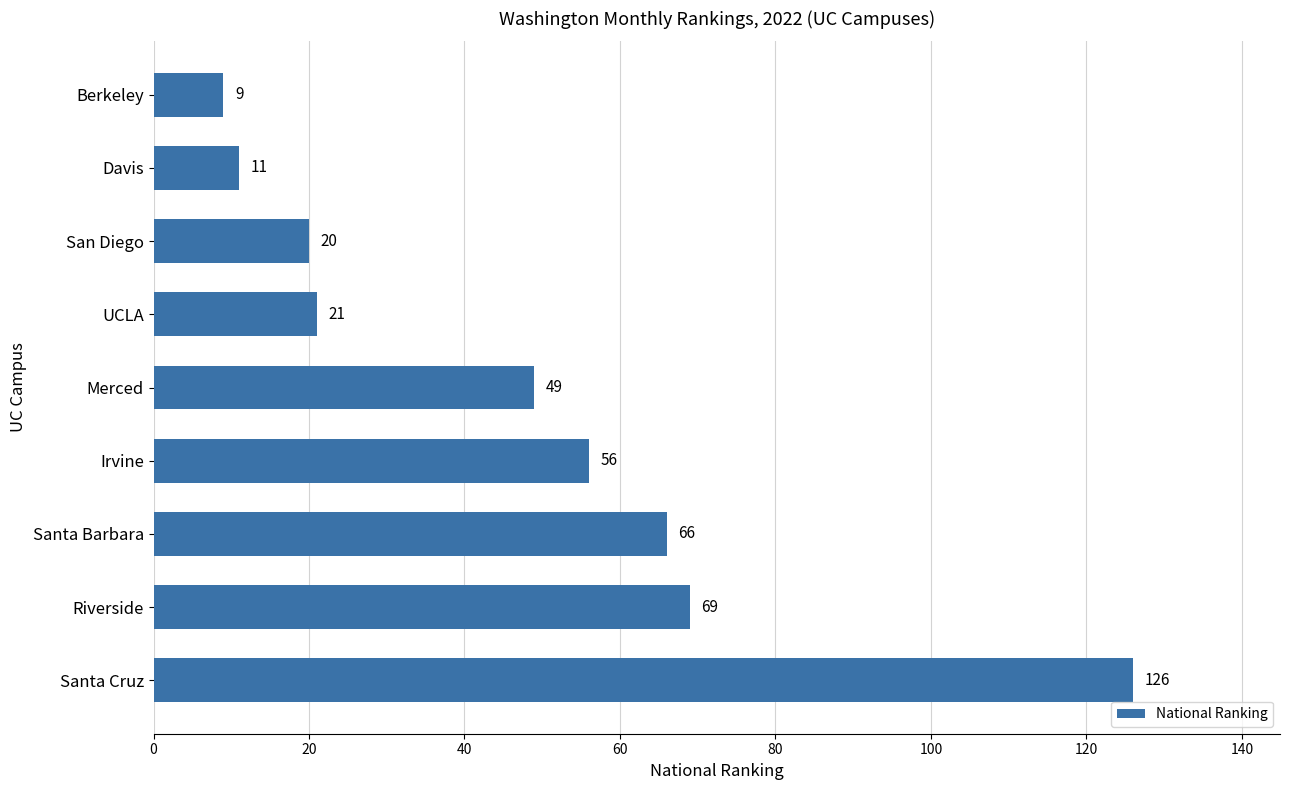

What is the ratio of the value at Merced to the value at Davis?

4.5